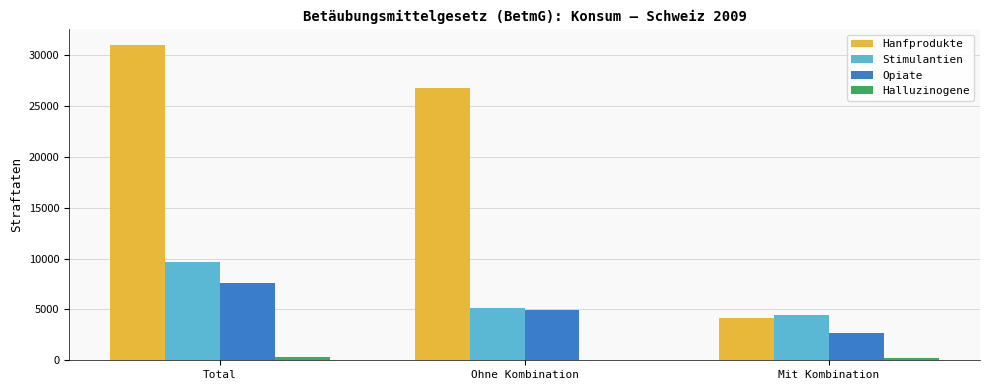

Which category has the highest value across all series?

Total